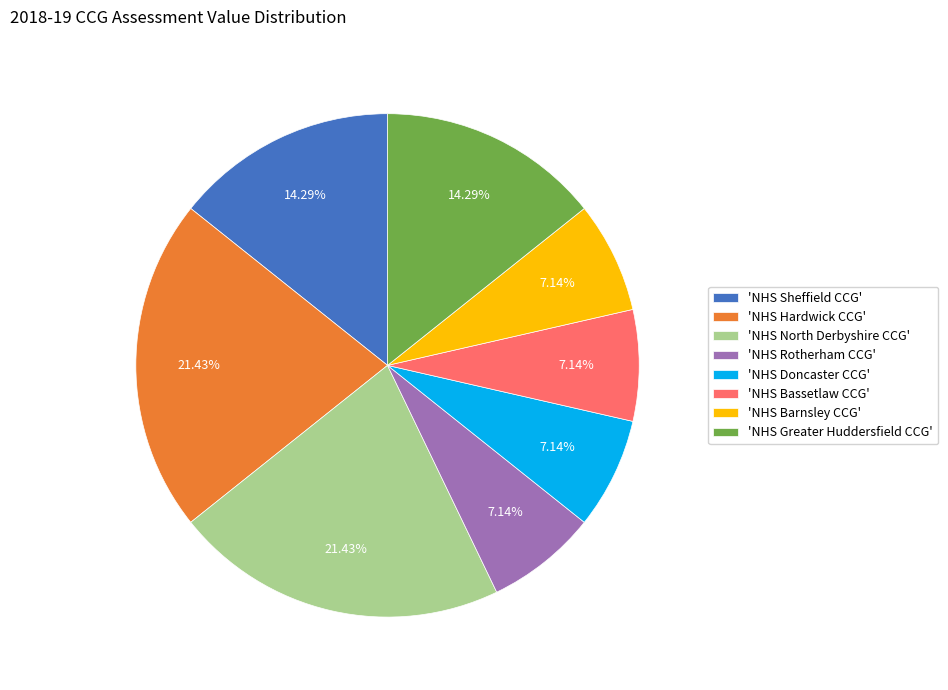

How many slices are in this pie chart?

8